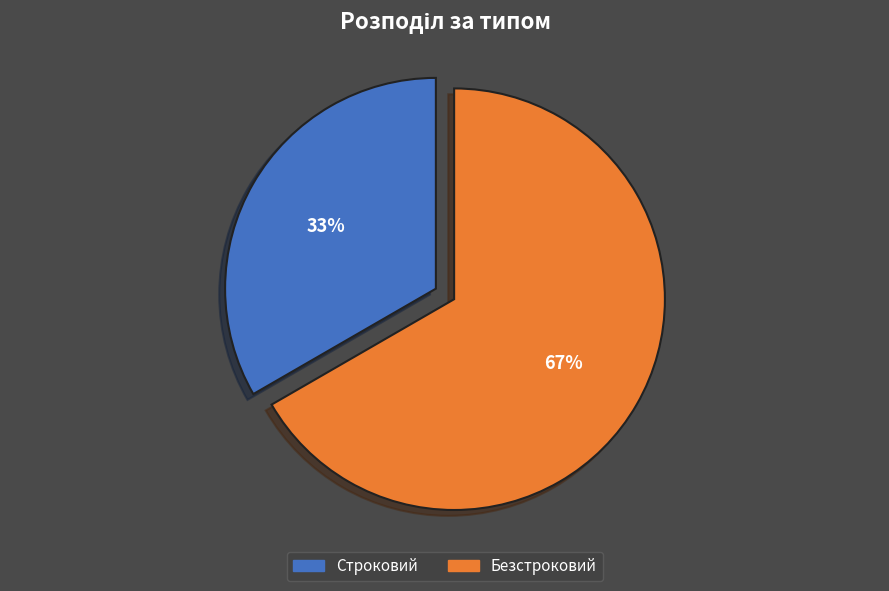

Which slice is the smallest?

Строковий